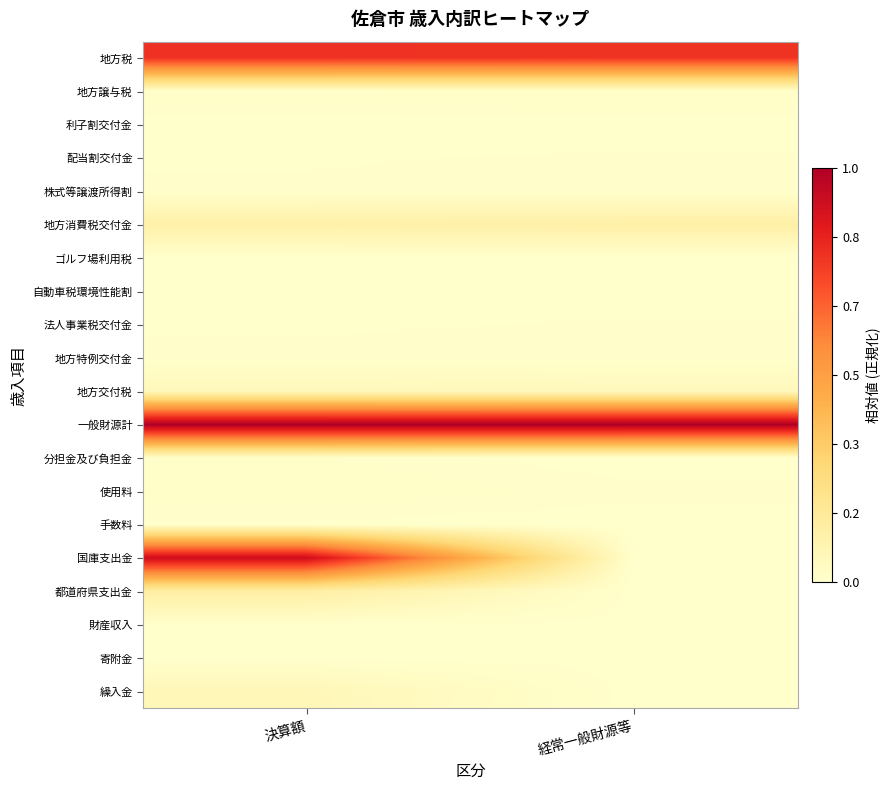

Reading left to right, extract all data points from this chart.

地方税: 決算額=0.8	経常一般財源等=0.8
地方譲与税: 決算額=0.0	経常一般財源等=0.0
利子割交付金: 決算額=0.0	経常一般財源等=0.0
配当割交付金: 決算額=0.0	経常一般財源等=0.0
株式等譲渡所得割: 決算額=0.0	経常一般財源等=0.0
地方消費税交付金: 決算額=0.1	経常一般財源等=0.1
ゴルフ場利用税: 決算額=0.0	経常一般財源等=0.0
自動車税環境性能割: 決算額=0.0	経常一般財源等=0.0
法人事業税交付金: 決算額=0.0	経常一般財源等=0.0
地方特例交付金: 決算額=0.0	経常一般財源等=0.0
地方交付税: 決算額=0.1	経常一般財源等=0.1
一般財源計: 決算額=1.0	経常一般財源等=1.0
分担金及び負担金: 決算額=0.0	経常一般財源等=0.0
使用料: 決算額=0.0	経常一般財源等=0.0
手数料: 決算額=0.0	経常一般財源等=0.0
国庫支出金: 決算額=0.9	経常一般財源等=0.0
都道府県支出金: 決算額=0.1	経常一般財源等=0.0
財産収入: 決算額=0.0	経常一般財源等=0.0
寄附金: 決算額=0.0	経常一般財源等=0.0
繰入金: 決算額=0.1	経常一般財源等=0.0